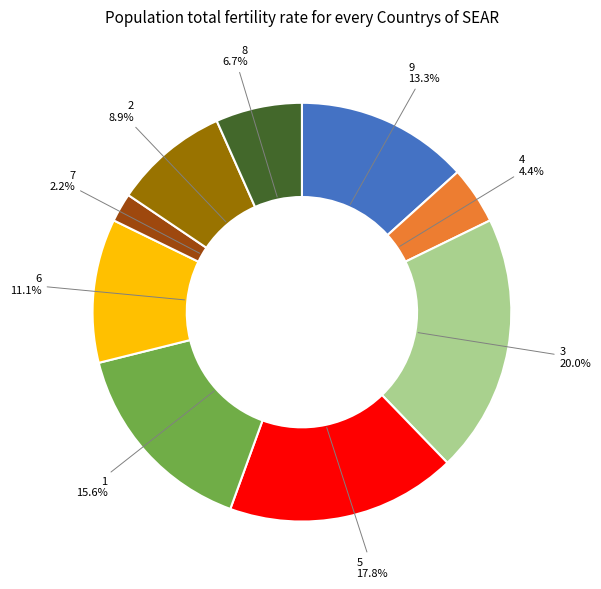

Is there any slice that represents more than half of the pie?

No